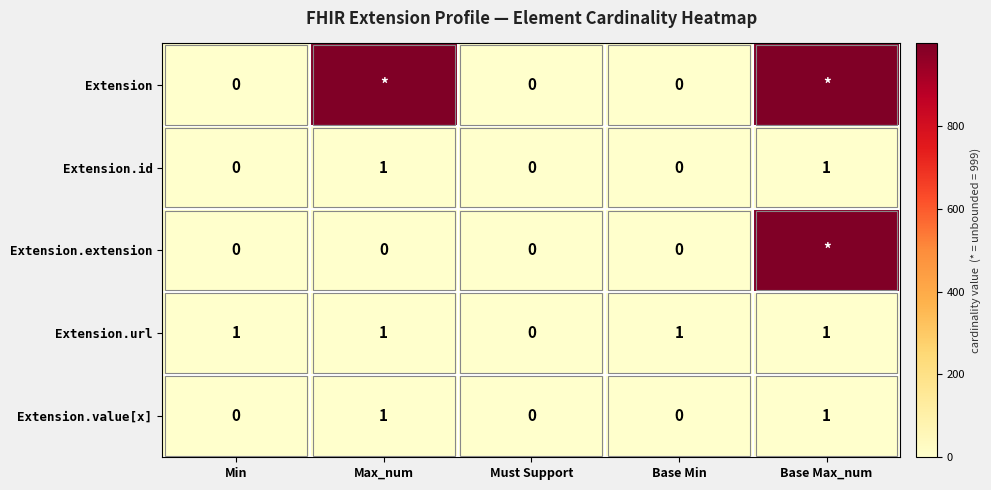

Is it true that Extension.id equals 0 at Base Min?

True